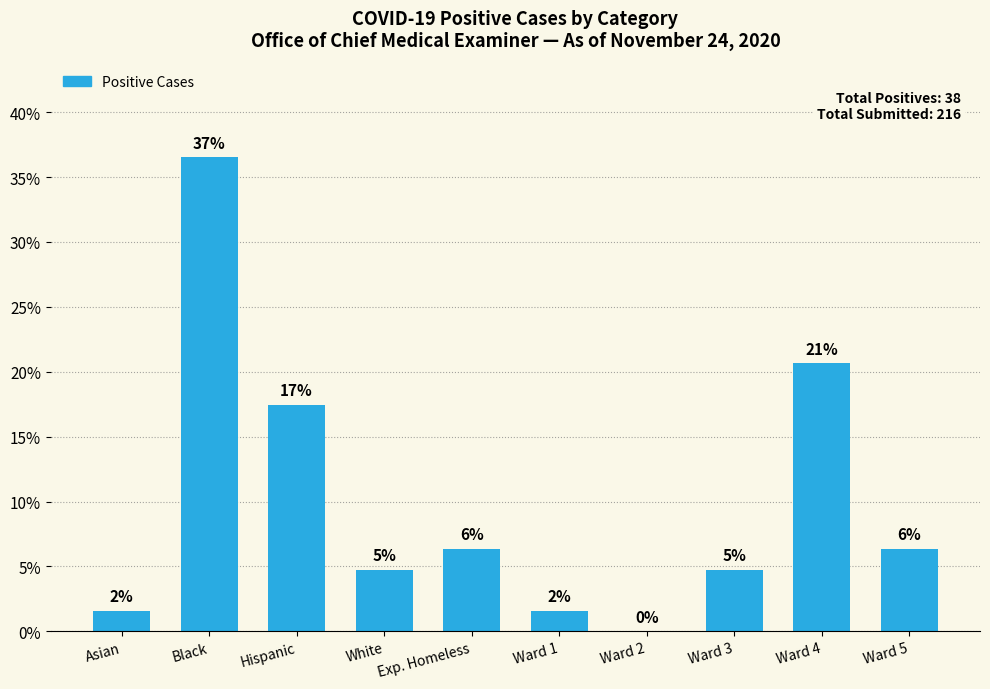

Are the bars horizontal?

No